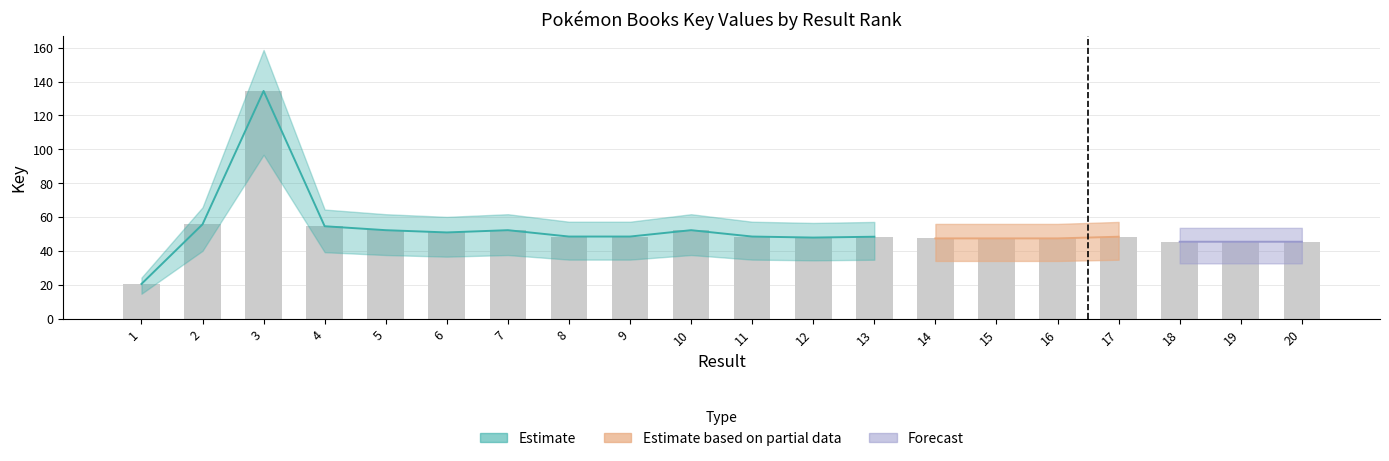

Reading right to left, list all the values displayed in this chart.

45.5	45.5	45.5	48.5	47.5	47.5	47.5	48.5	48.0	48.6	52.3	48.6	48.6	52.3	51.0	52.3	54.7	134.4	55.8	20.6